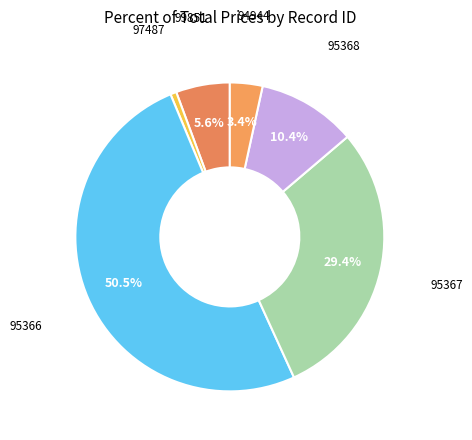

Do 95367 and 94944 together represent more than half of the pie?

No